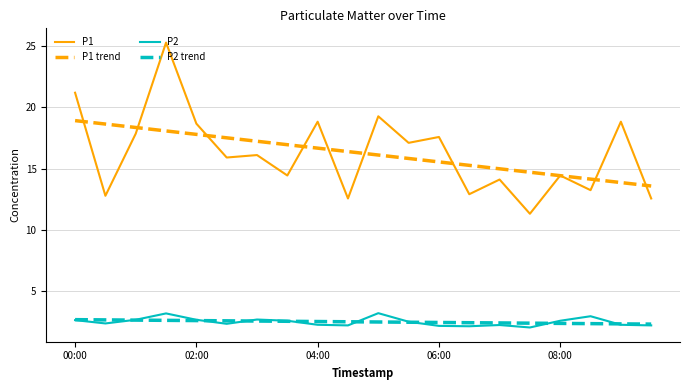

Which series has the widest spread of values?

P1